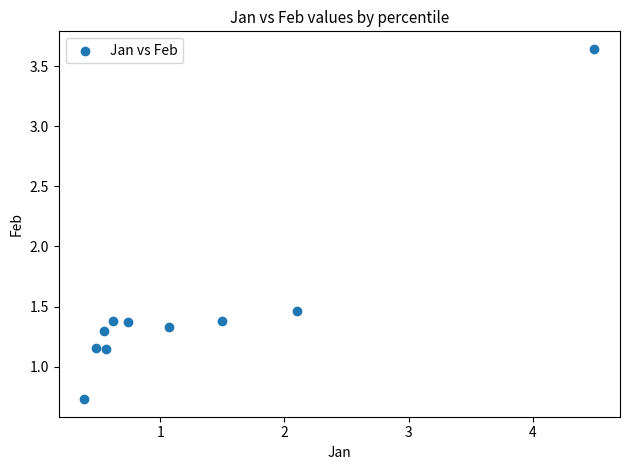

What is the range of Y values (max minus min)?

2.9